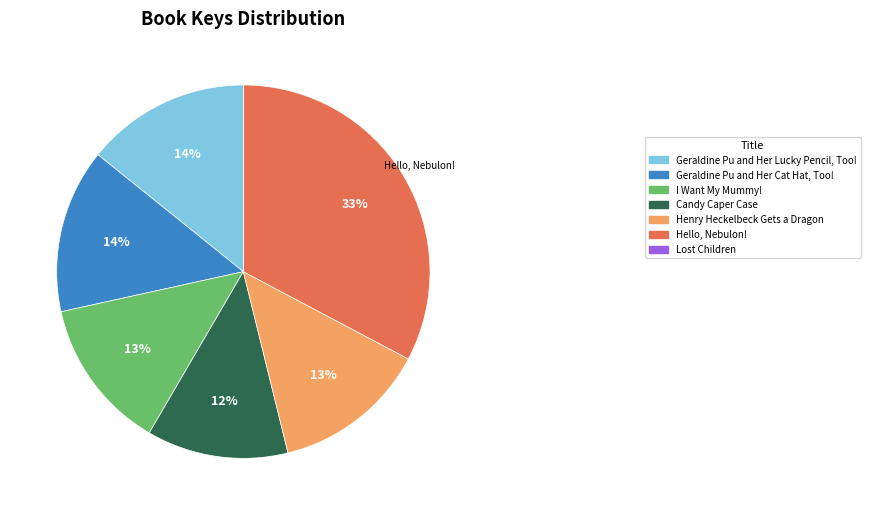

Is it true that Hello, Nebulon! is 33% of the pie?

True